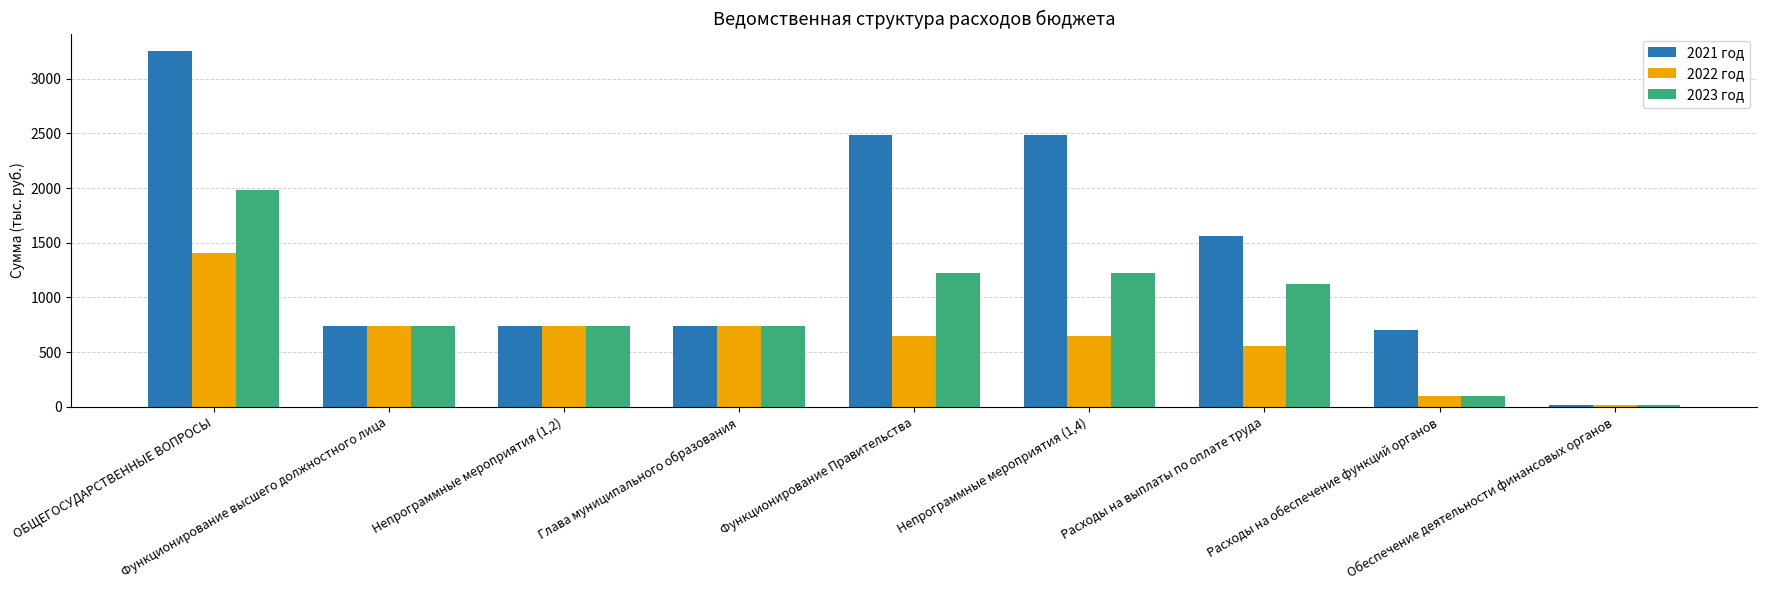

What is the sum of all 2021 год values?

12736.7